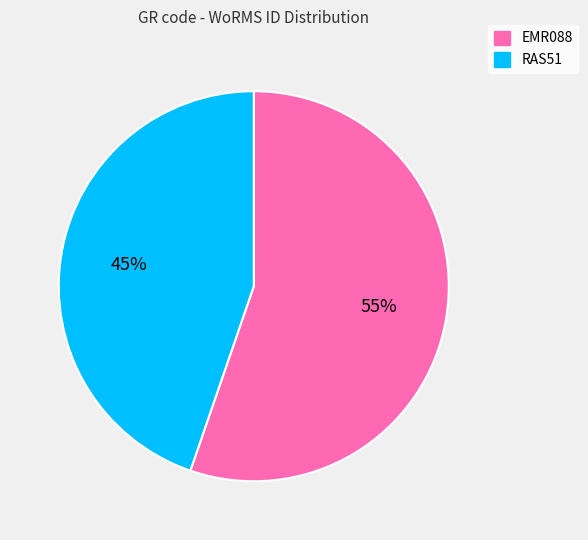

Is it true that EMR088 is 55% of the pie?

True